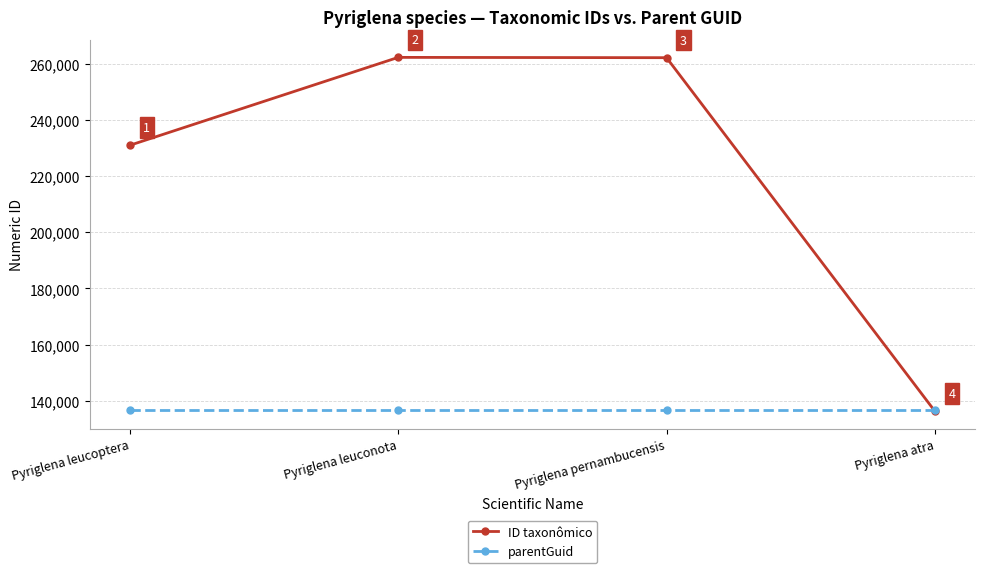

Which series has the widest spread of values?

ID taxonômico